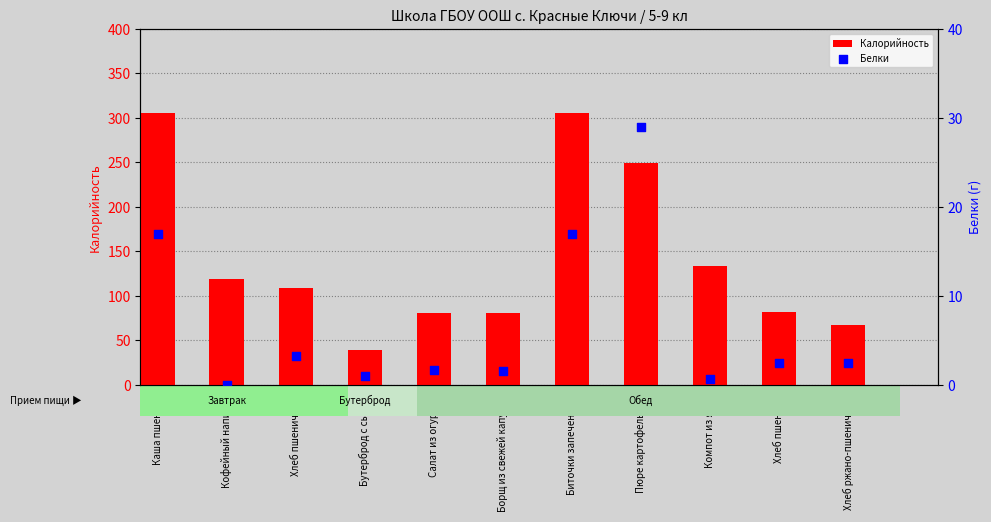

At which category is the sum across all series the highest?

Каша пшенная